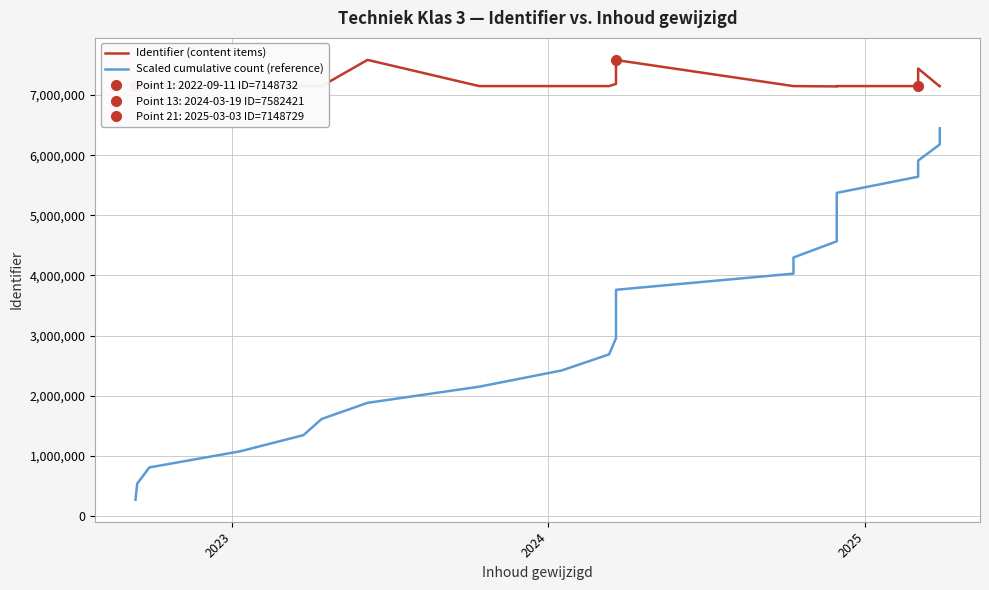

What is the difference between the second highest and minimum values in the Identifier (content items) series?

439252.0